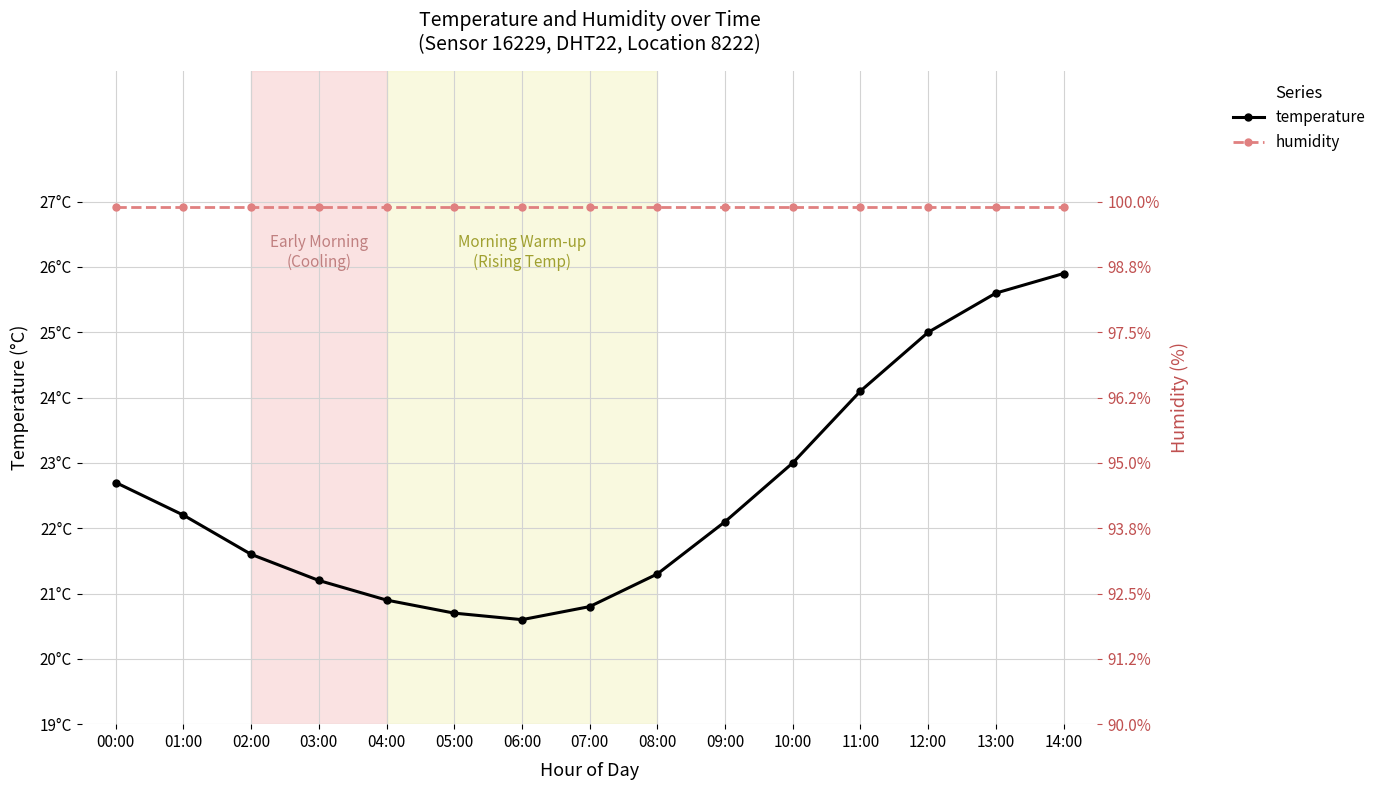

What is the maximum value shown in the chart?

26.9